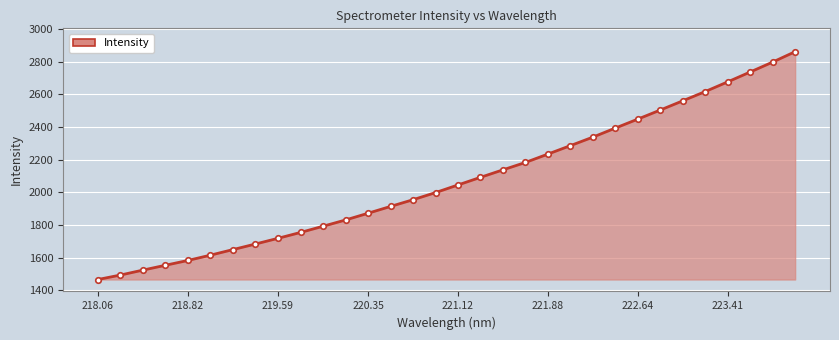

True or false: the data has more than 2 interior local peaks.

False